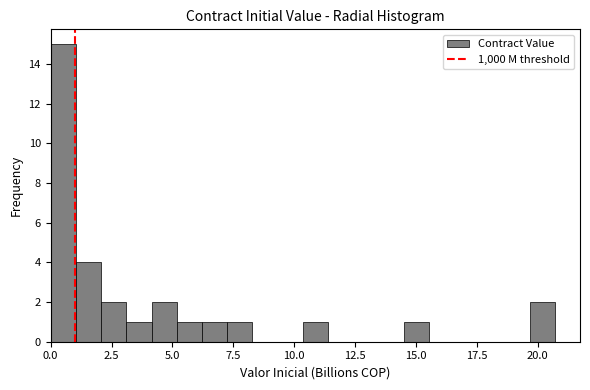

Read against the x-axis, roughly where is the centre of the tallest bar?

0.5